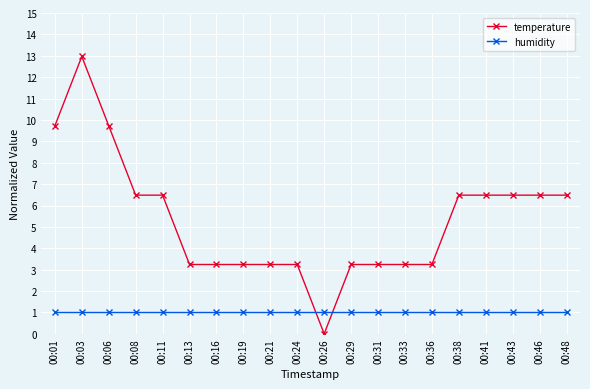

At which label does temperature reach its minimum?

00:26